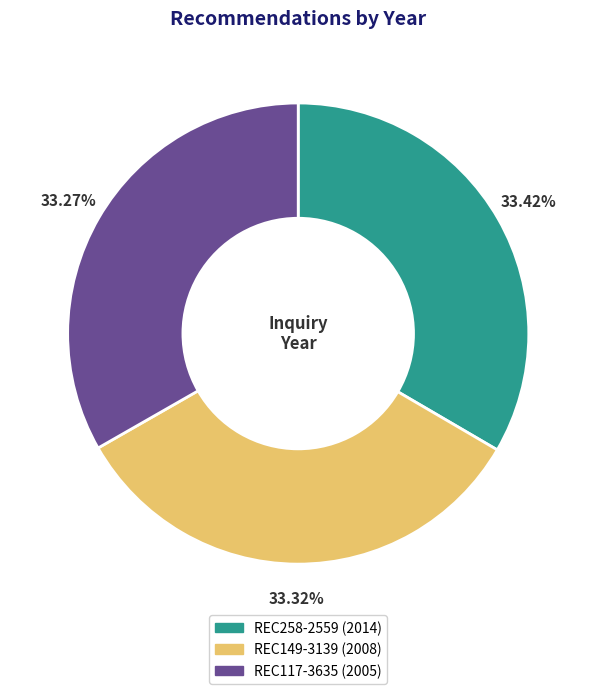

Approximately how many times larger is the value at REC149-3139 compared to REC258-2559?

1.0